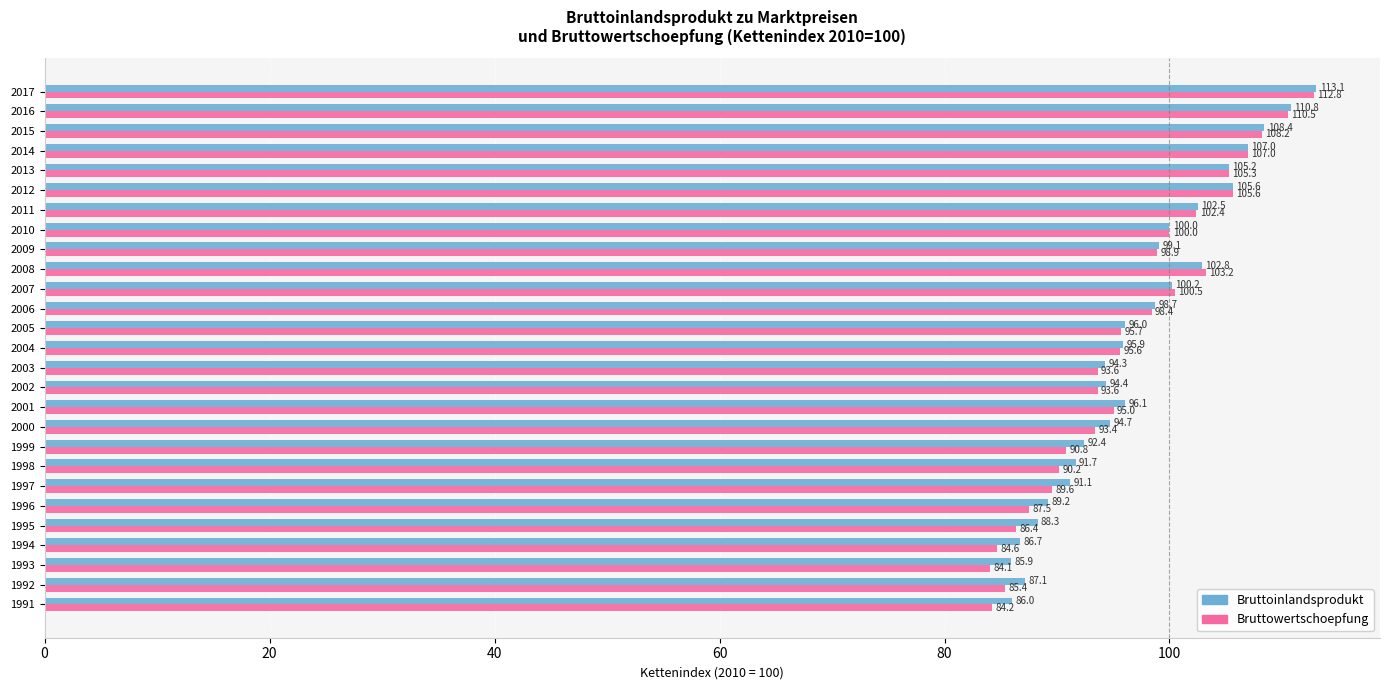

The Bruttowertschoepfung series shows 90.2 at 1998. True or false?

True